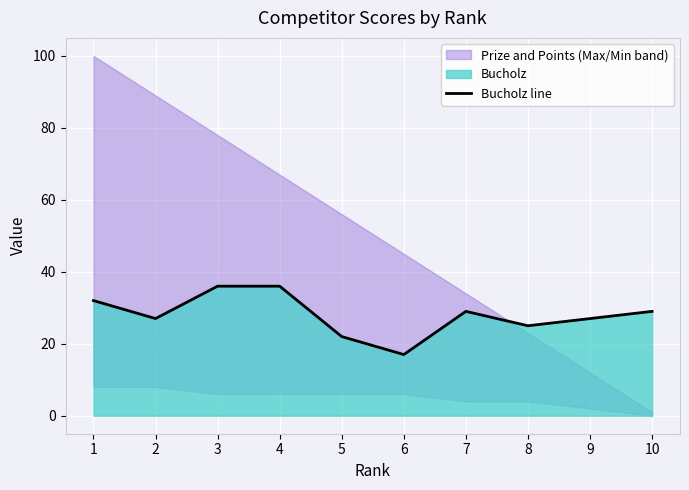

Reading left to right, extract all data points from this chart.

32	27	36	36	22	17	29	25	27	29